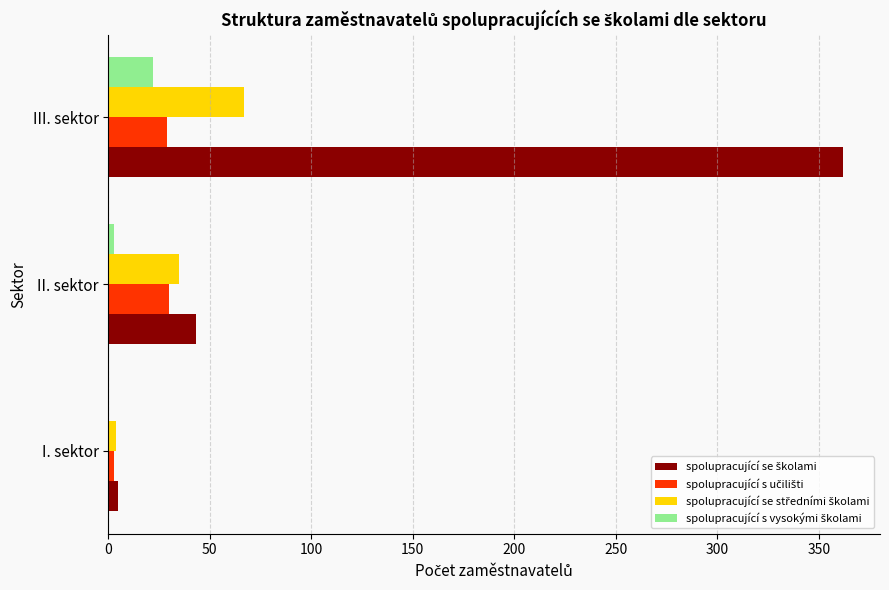

Count the number of categories in the chart.

3